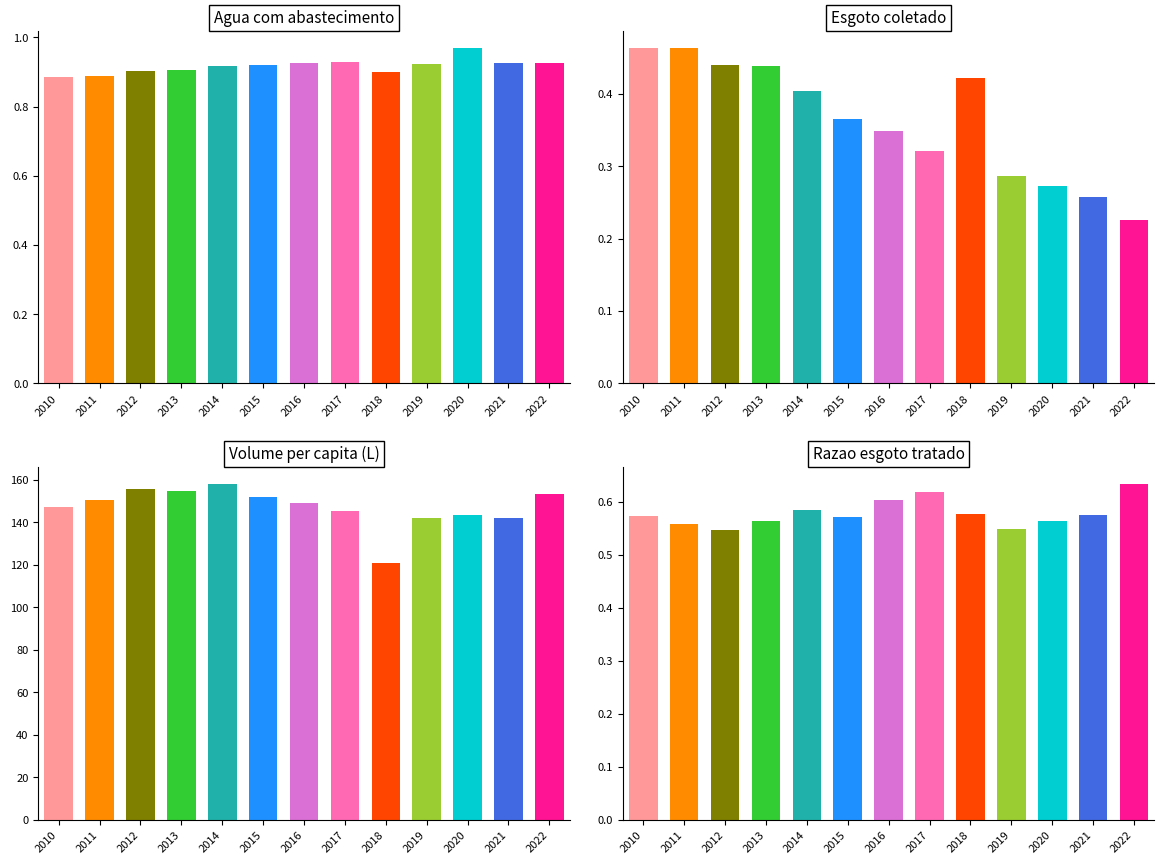

True or false: Agua com abastecimento has a value of 0.2 at 2018.

False